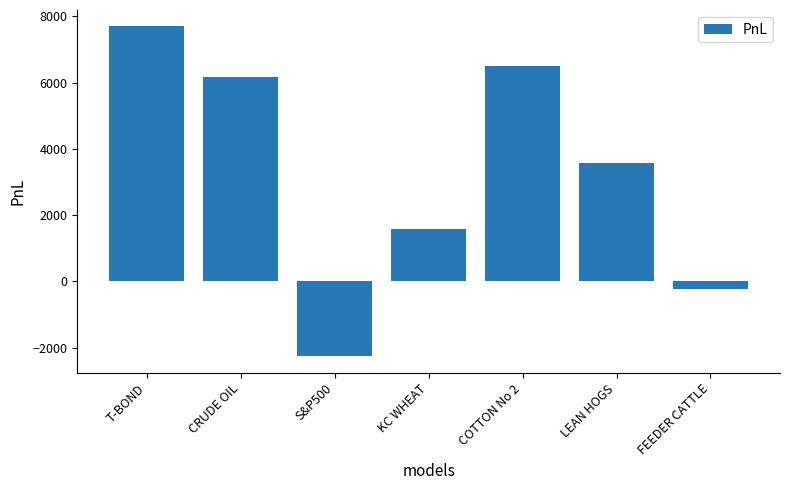

List the labels in order of value, smallest first.

S&P500, FEEDER CATTLE, KC WHEAT, LEAN HOGS, CRUDE OIL, COTTON No 2, T-BOND